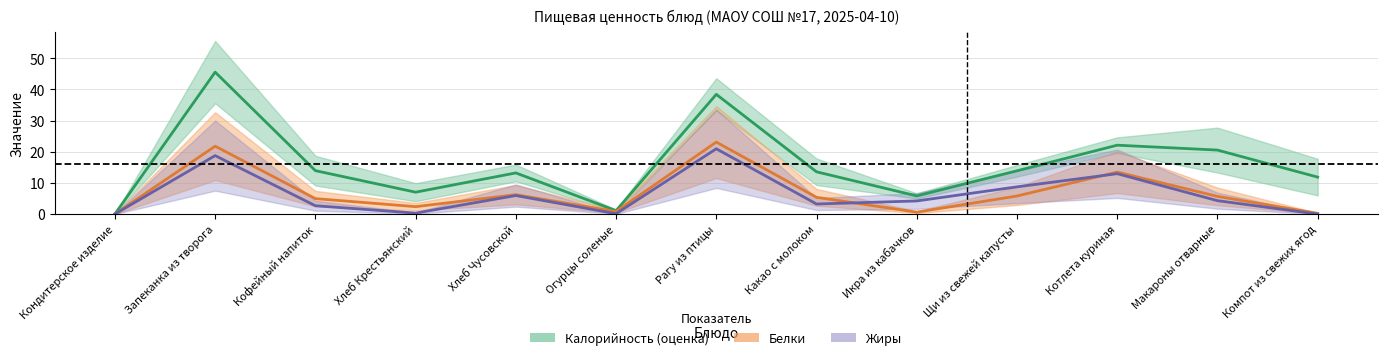

True or false: Жиры has more than 1 points higher than both neighbors.

True